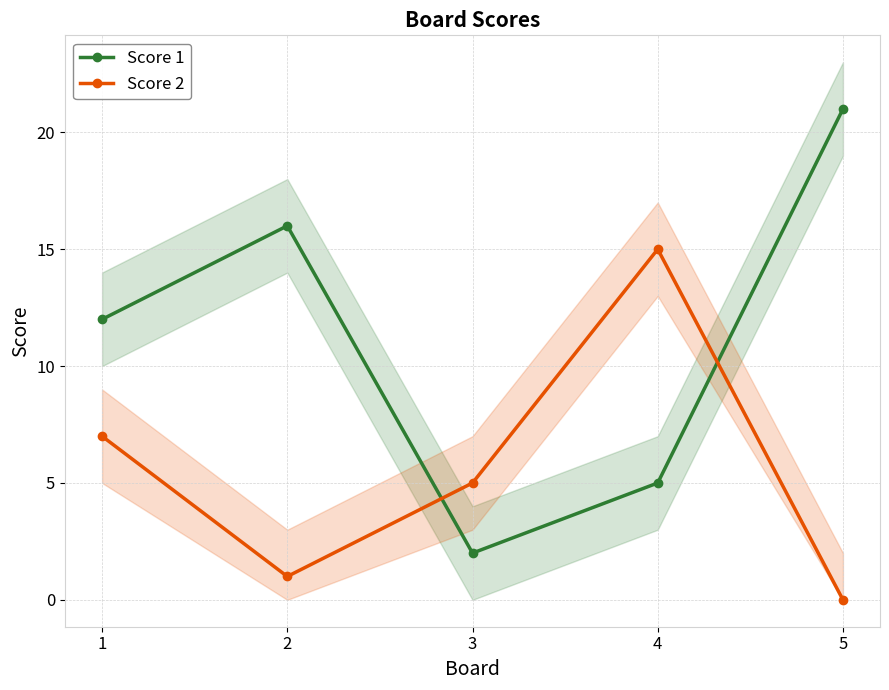

How many intersections are there between Score 1 and Score 2?

2